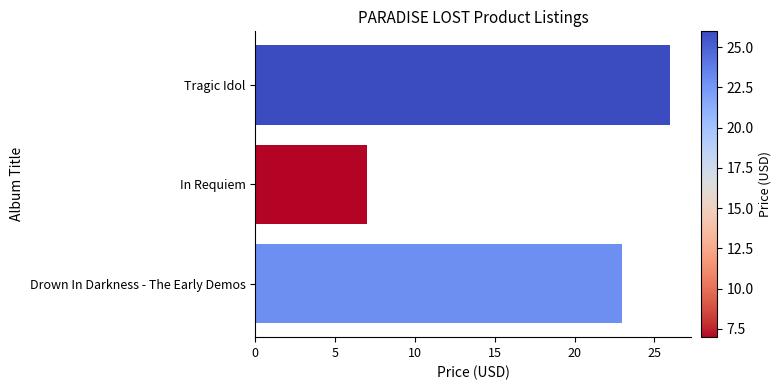

Where is the data nearest to the value 16?

Drown In Darkness - The Early Demos